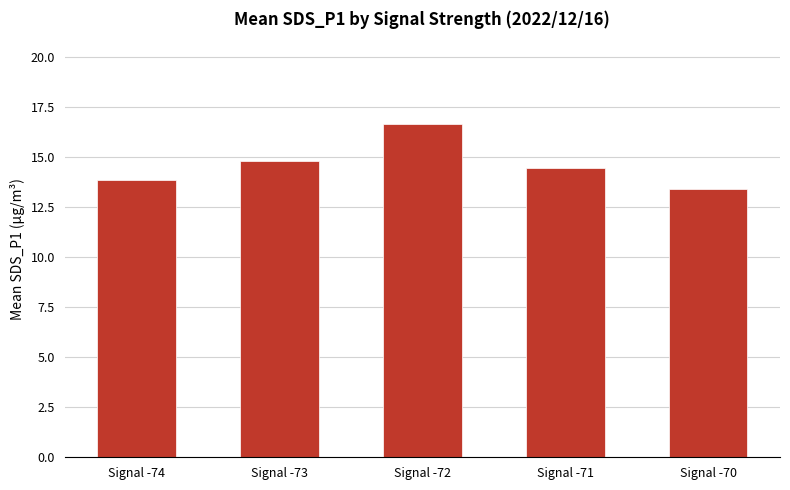

Are the bars horizontal?

No